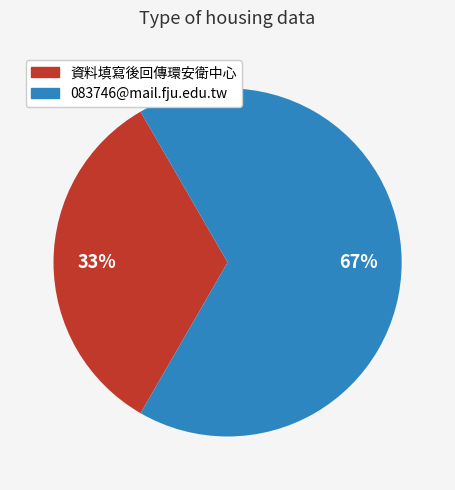

Which has a higher value, 資料填寫後回傳環安衛中心 or 083746@mail.fju.edu.tw?

083746@mail.fju.edu.tw